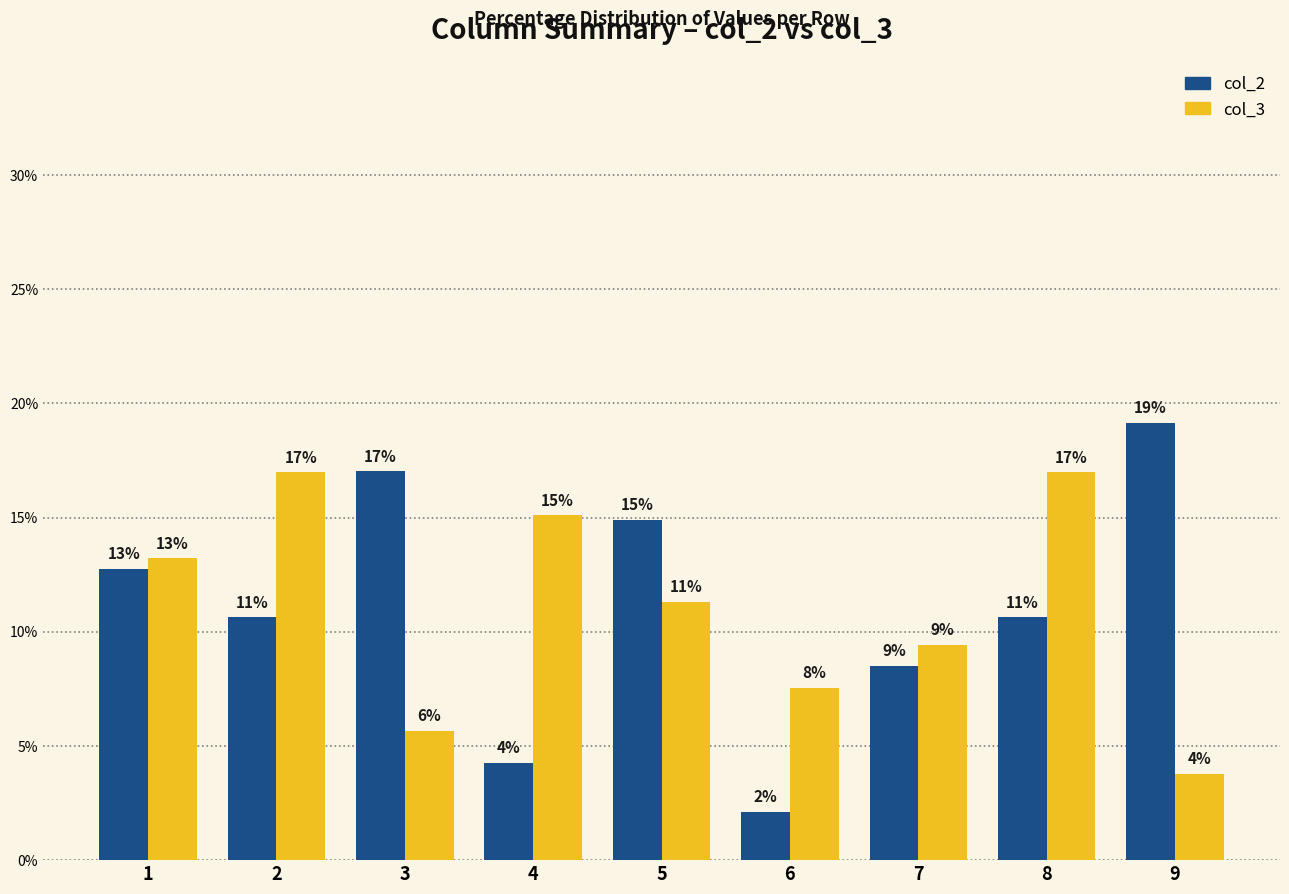

Which category has the lowest value across all series?

6